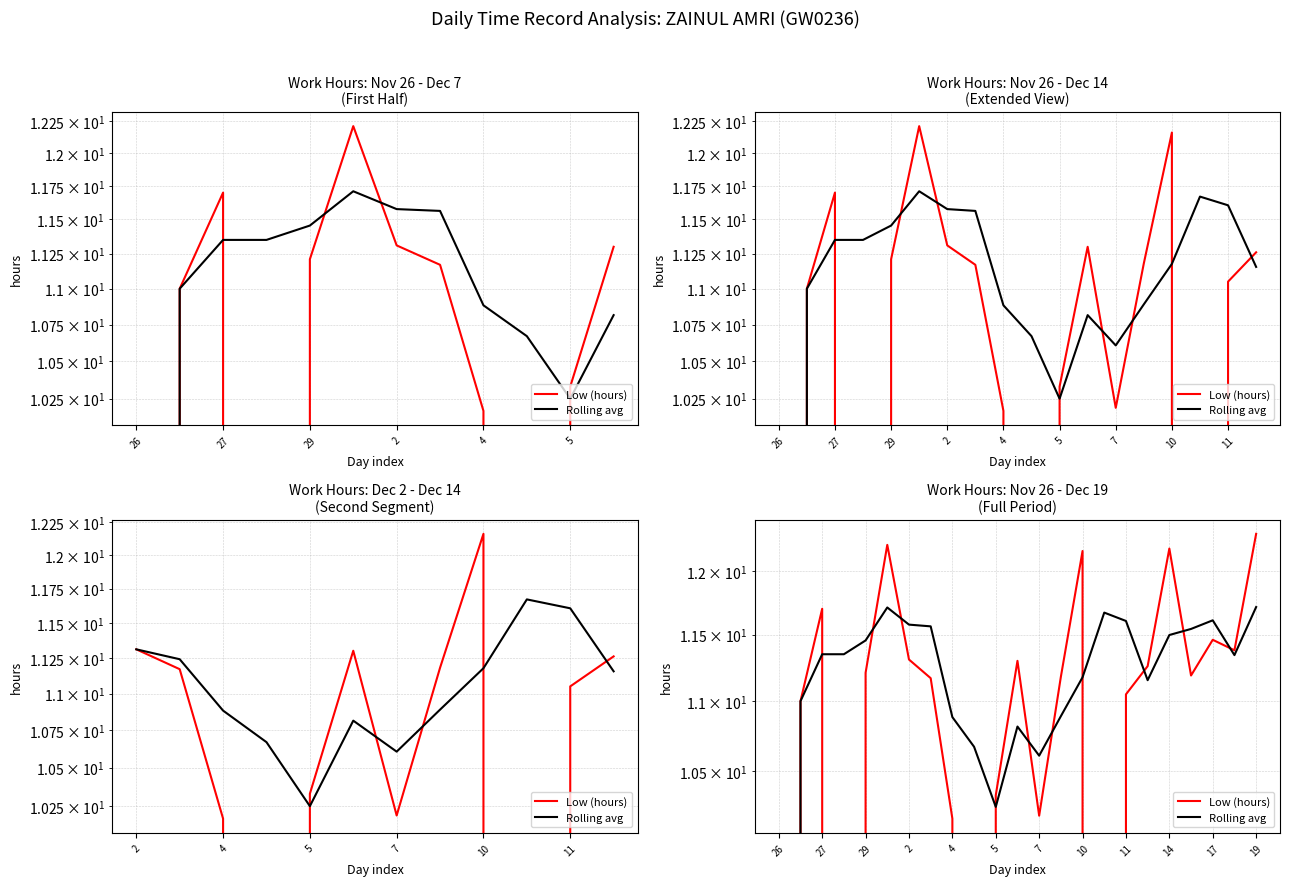

Which series has the largest range (max minus min)?

Low (hours)